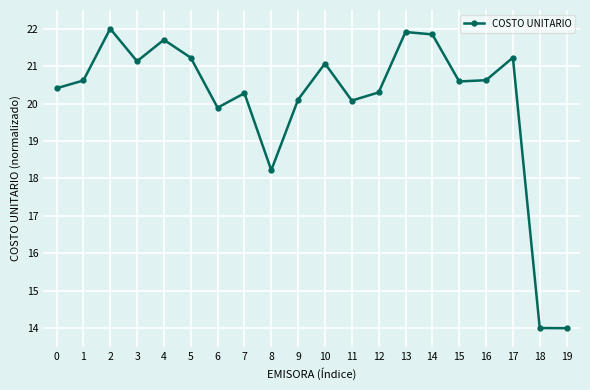

Does the chart display data point markers on the line(s)?

Yes